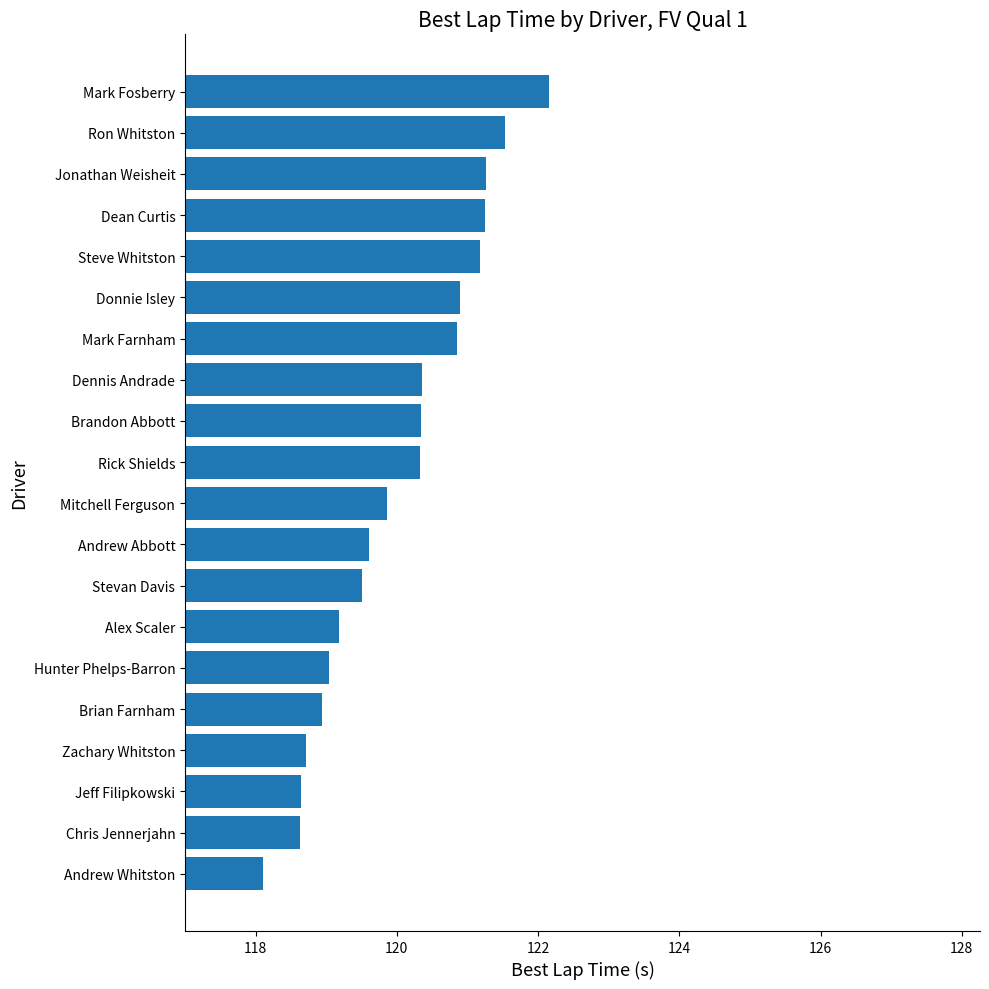

Approximately how many times larger is the value at Chris Jennerjahn compared to Hunter Phelps-Barron?

1.0